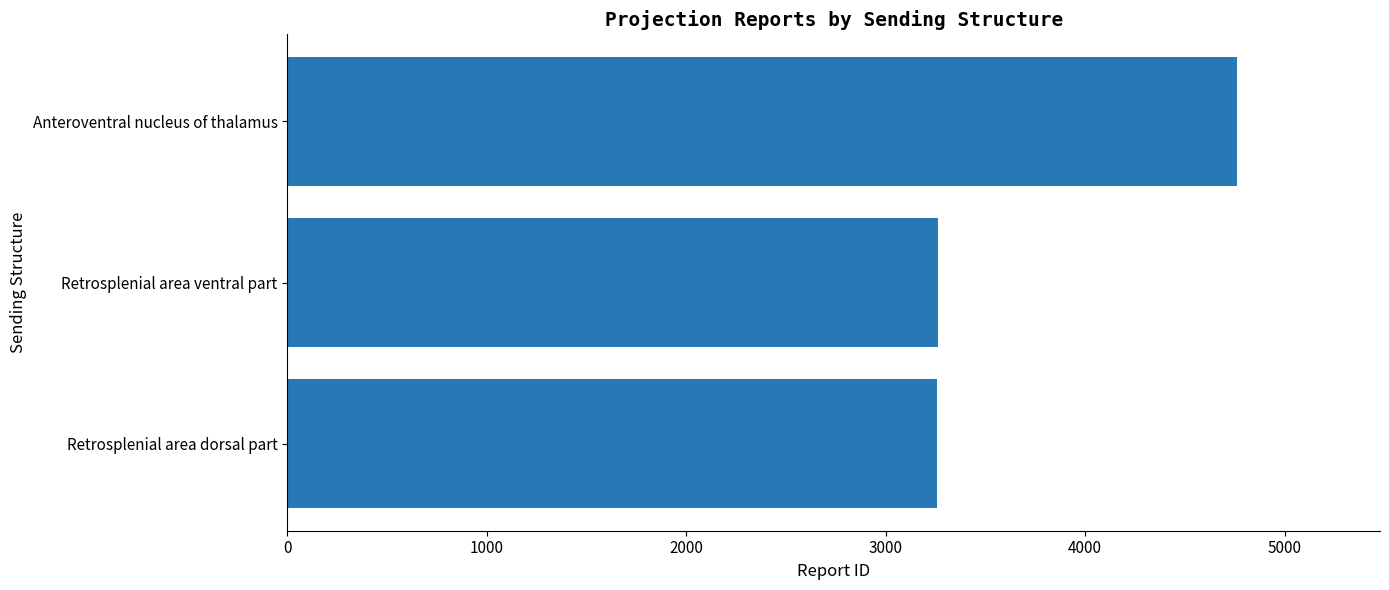

What is the approximate value at Anteroventral nucleus of thalamus?

4764